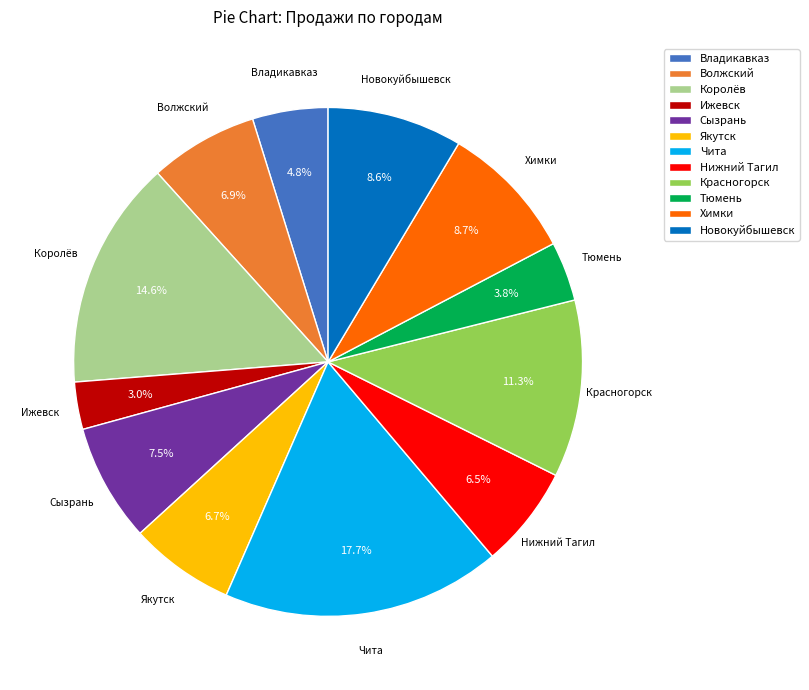

Is there a majority slice in this chart?

No